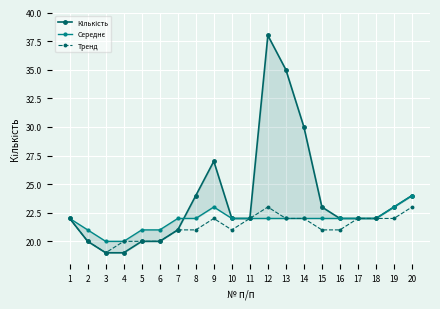

What are all the series names shown in the legend?

Кількість, Середнє, Тренд